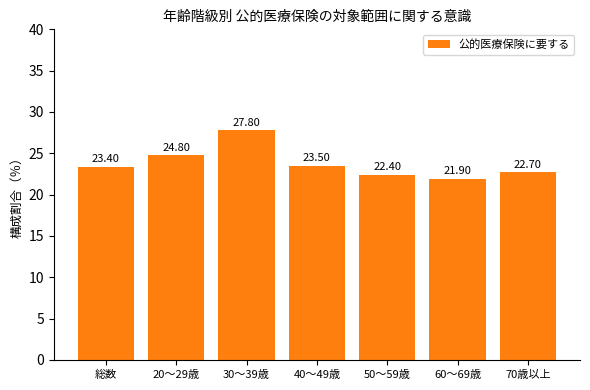

What is the ratio of the value at 50～59歳 to the value at 70歳以上?

1.0